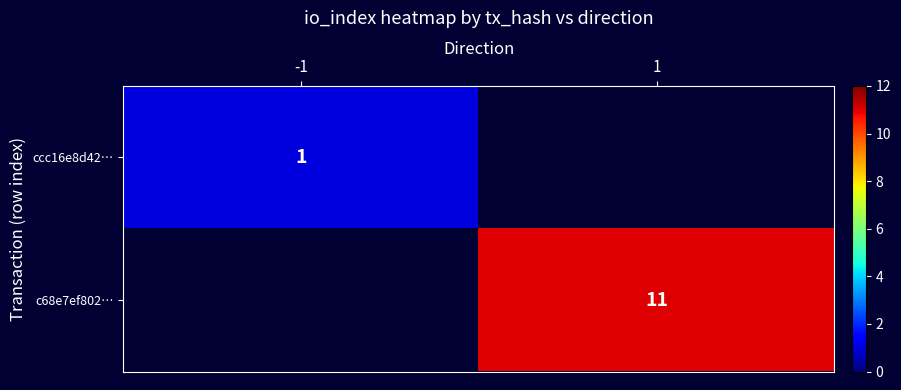

What is the approximate value of ccc16e8d42… at -1?

1.0